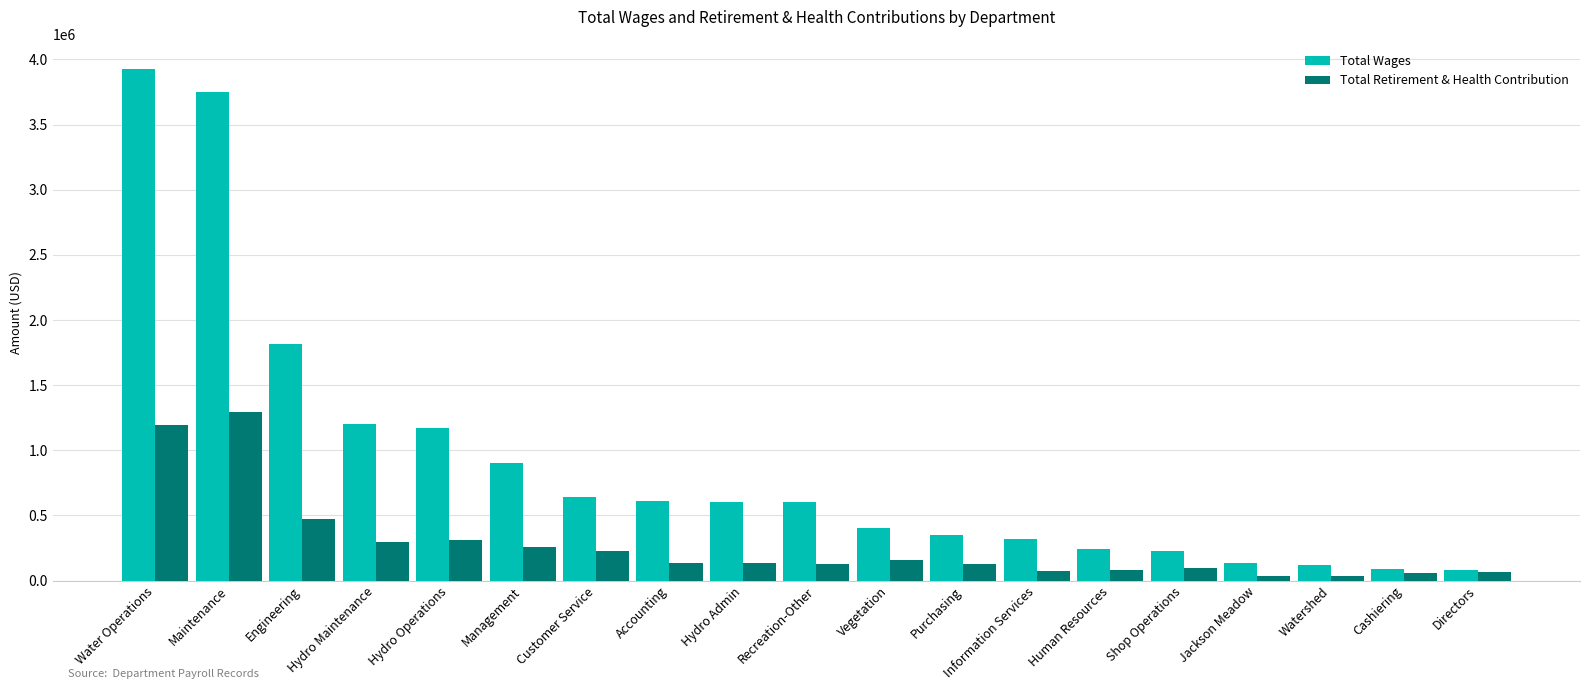

What position from the right is Hydro Maintenance?

16